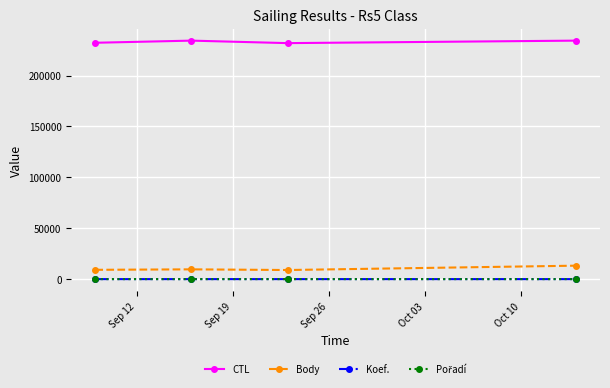

Does the chart have visible grid lines?

Yes